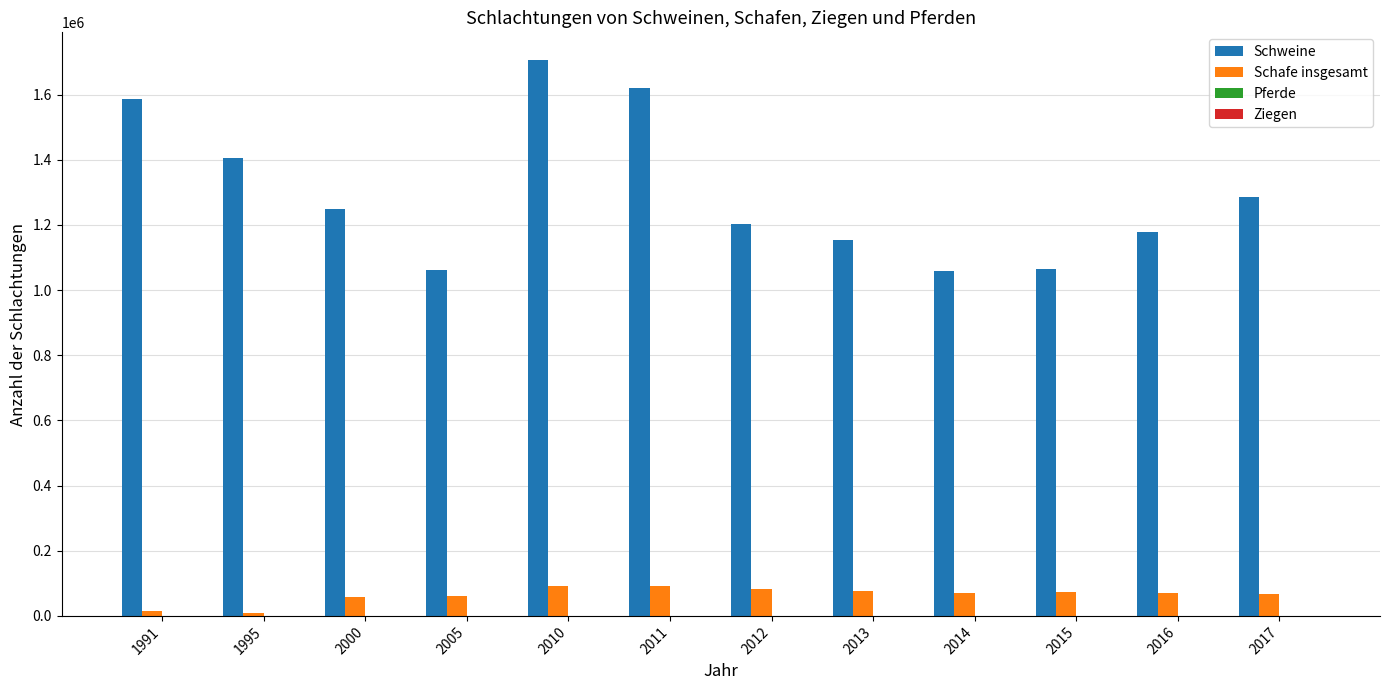

What is the sum of all Schweine values?

15572490